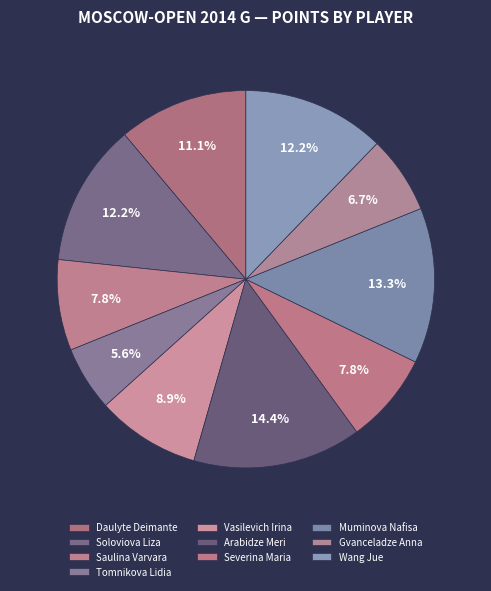

To the nearest percent, what is the combined percentage of Muminova Nafisa and Saulina Varvara?

21%